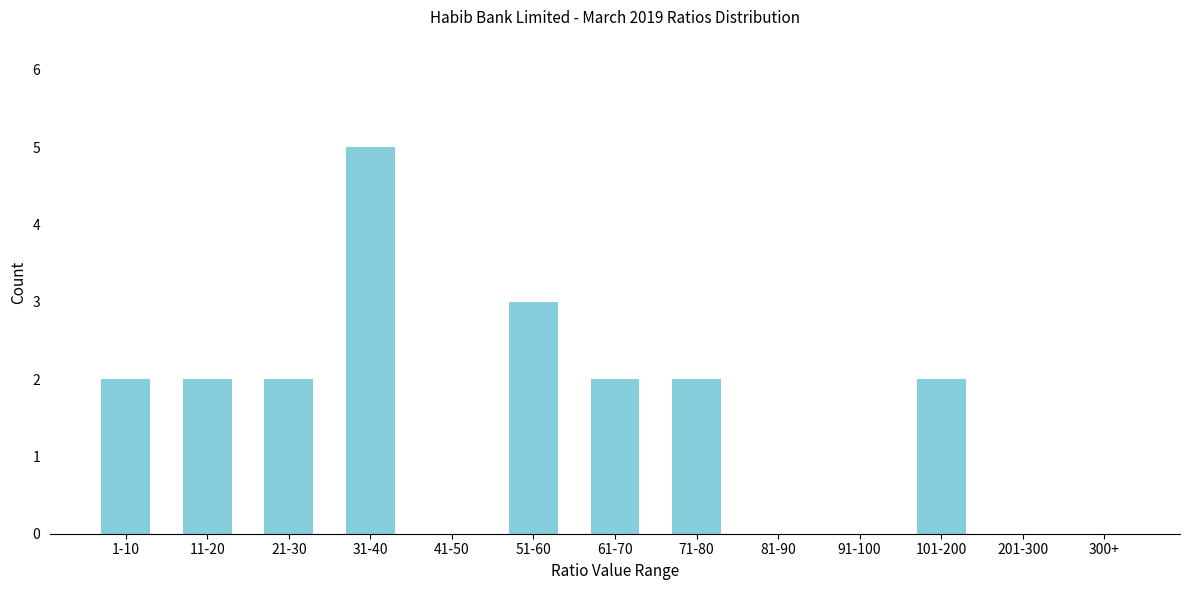

Reading left to right, list all the values displayed in this chart.

1-10=2	11-20=2	21-30=2	31-40=5	41-50=0	51-60=3	61-70=2	71-80=2	81-90=0	91-100=0	101-200=2	201-300=0	300+=0